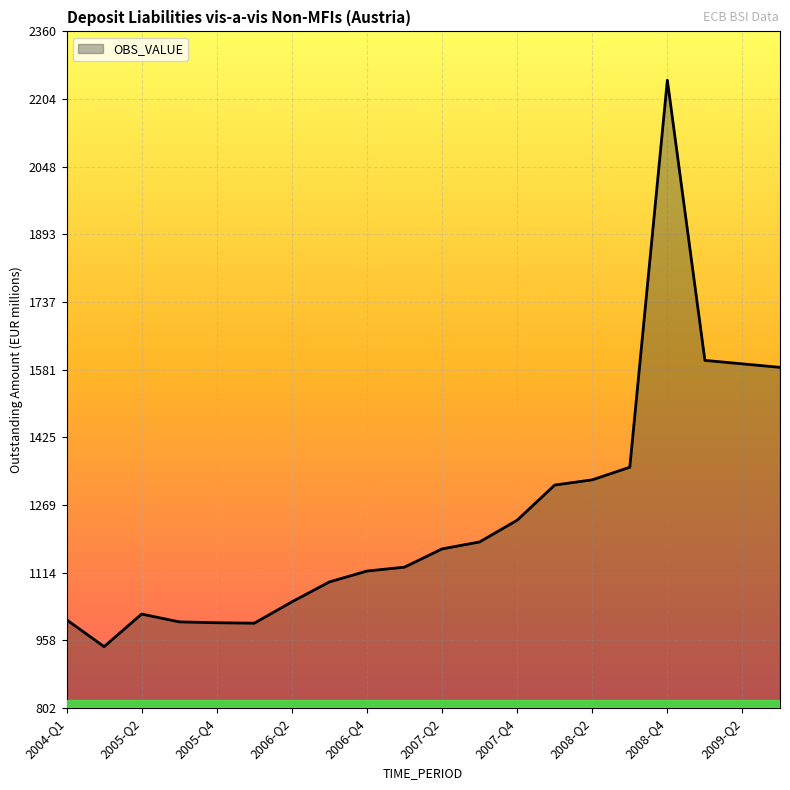

What is the difference between the maximum and minimum values?

1304